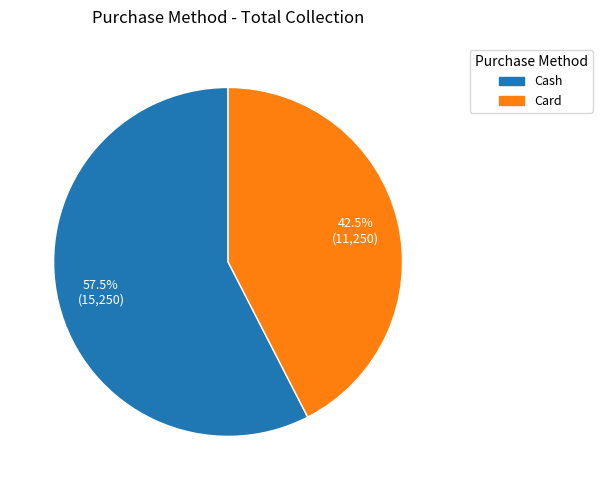

Do Cash and Card together represent more than half of the pie?

Yes